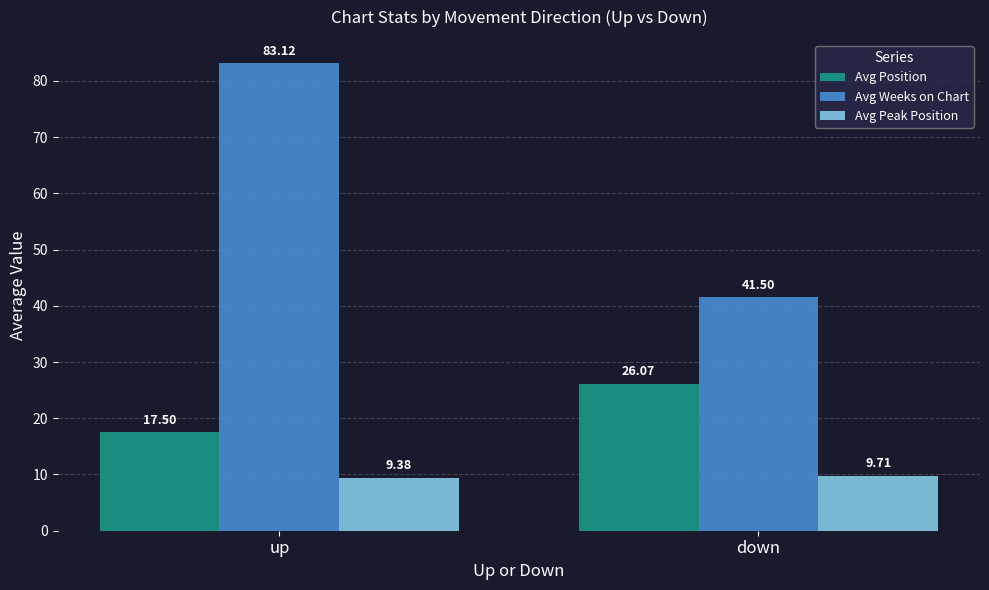

Are the bars grouped side by side (vs. stacked)?

Yes